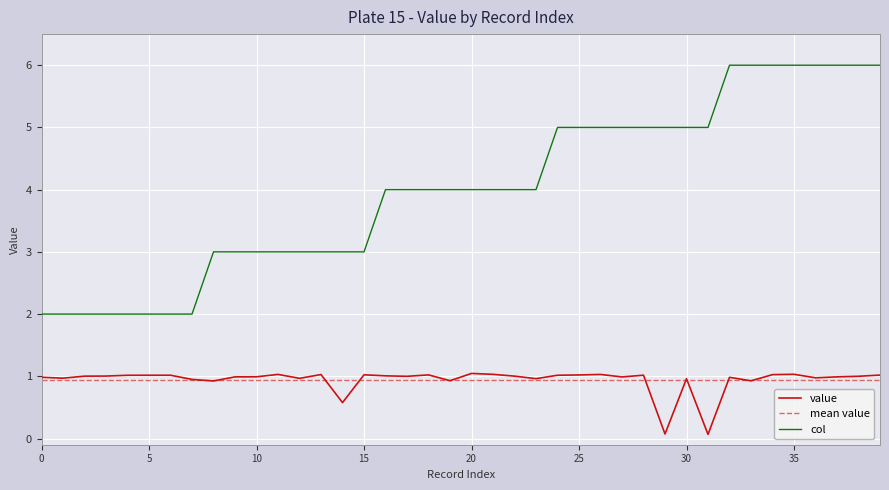

Which series has the widest spread of values?

col